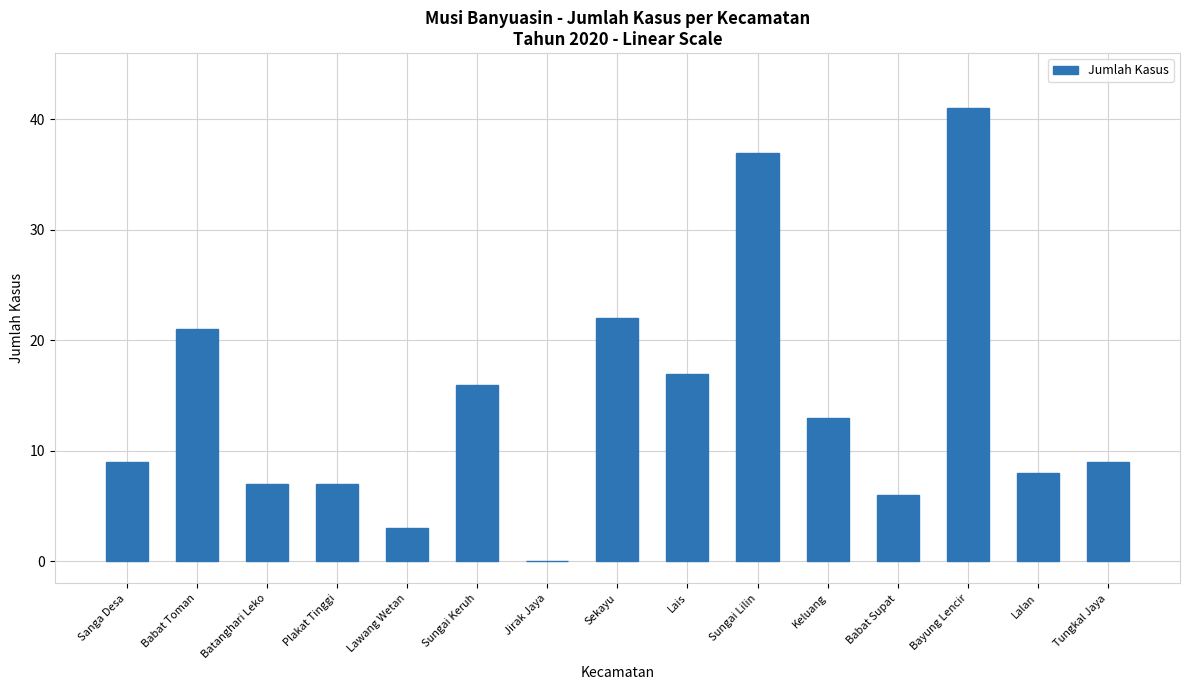

What is the average value?

14